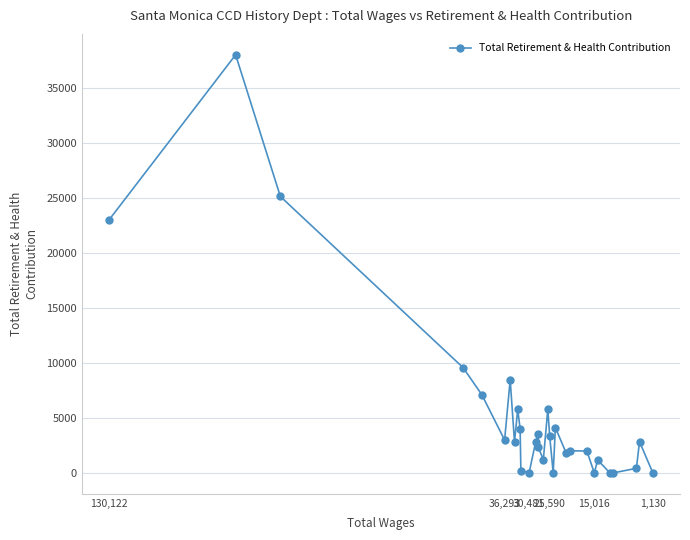

How many points are higher than both their immediate neighbors (excluding endpoints)?

9